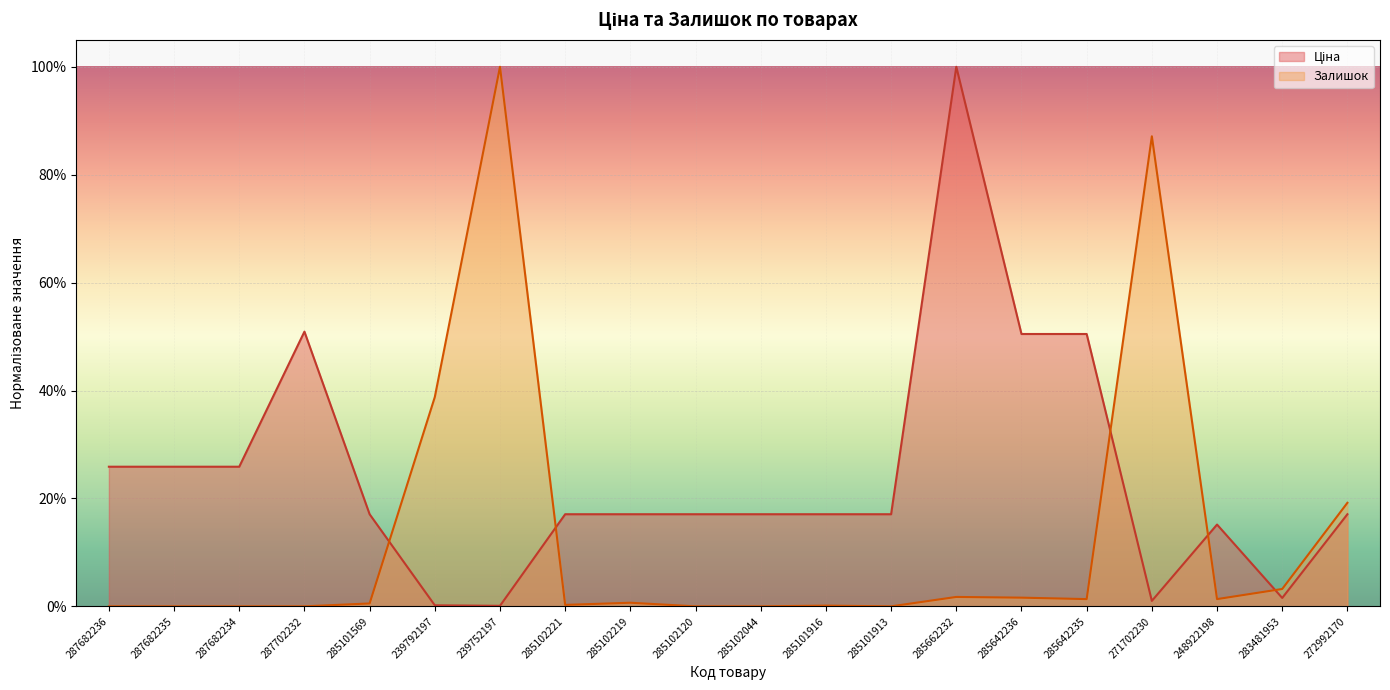

Which category has the highest value in the Залишок series?

239752197